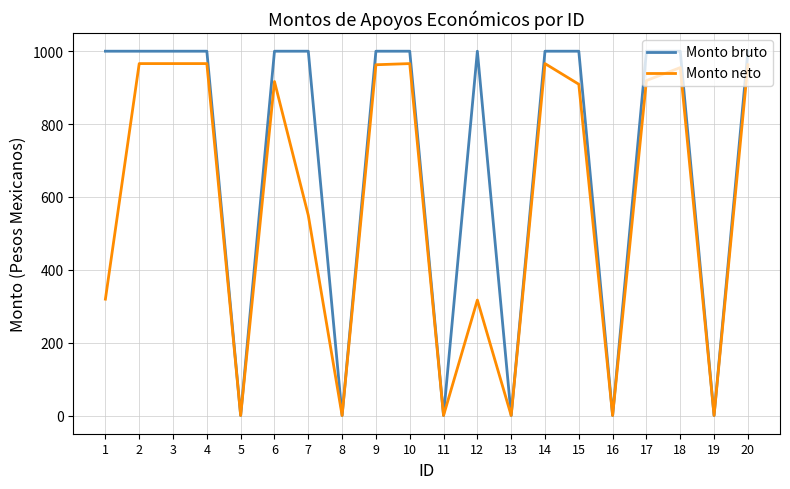

What is the spread (max minus min) of values at 15?

90.7